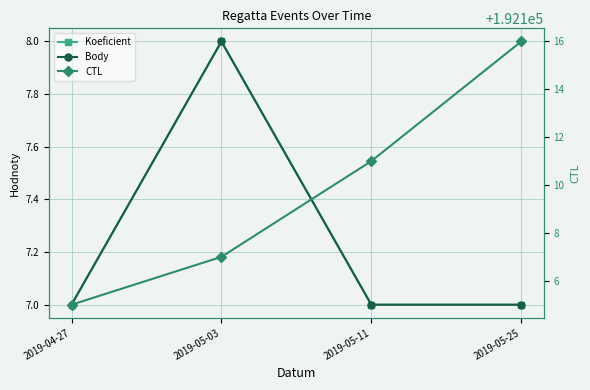

How many values in the Body series exceed 7?

1